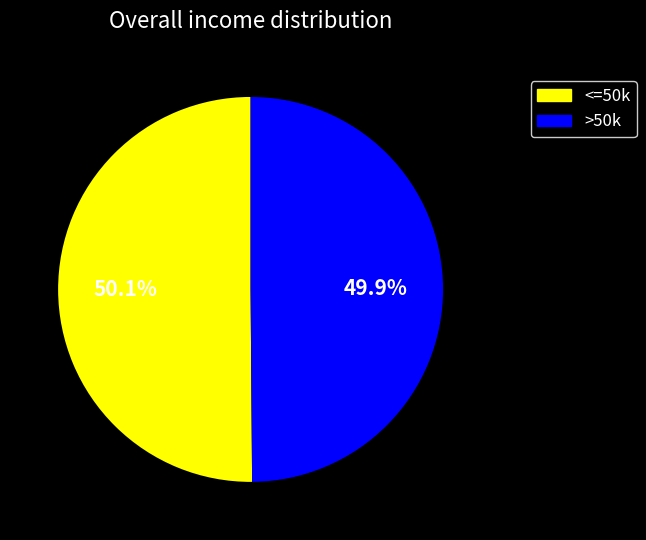

Is there a majority slice in this chart?

Yes